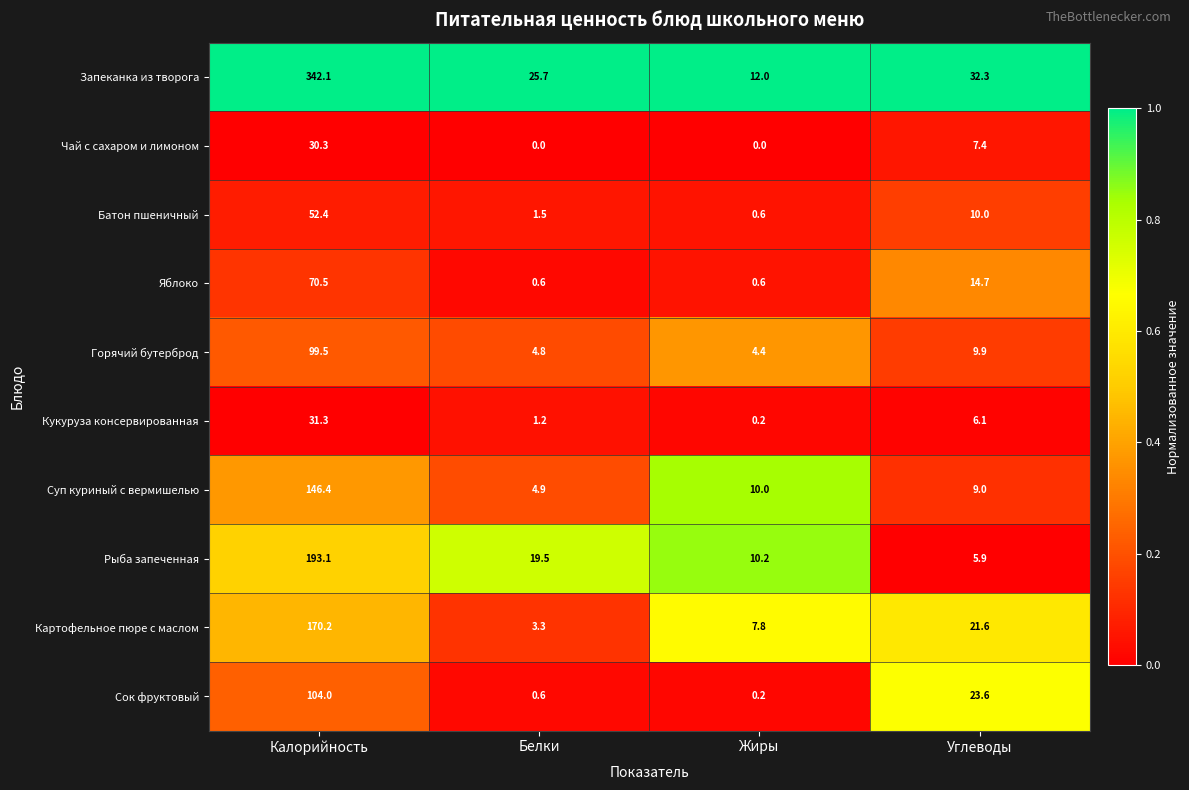

What is the spread (max minus min) of values at Белки?

25.7